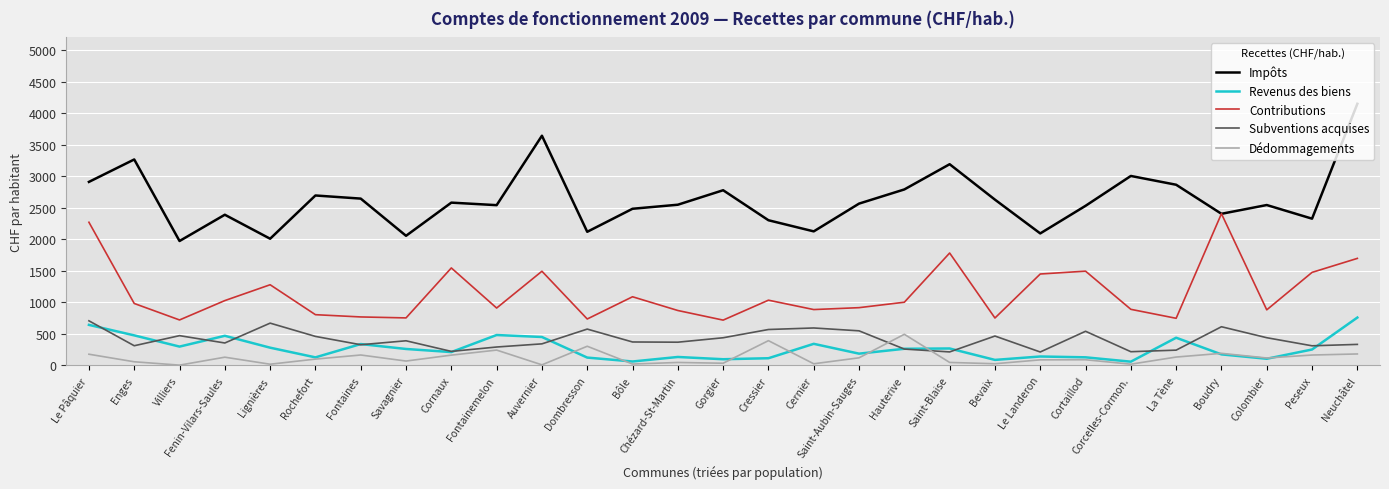

The value of Impôts at Savagnier is 3625.1. True or false?

False